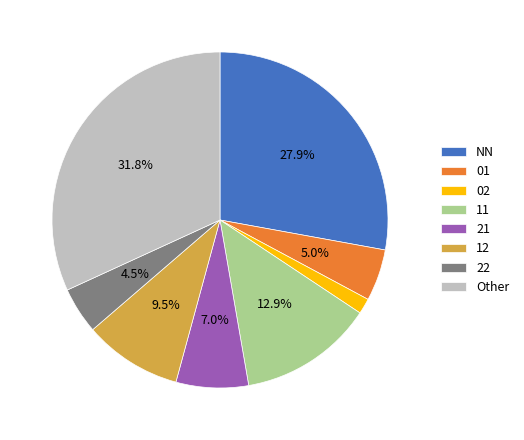

Which slice is the smallest?

02